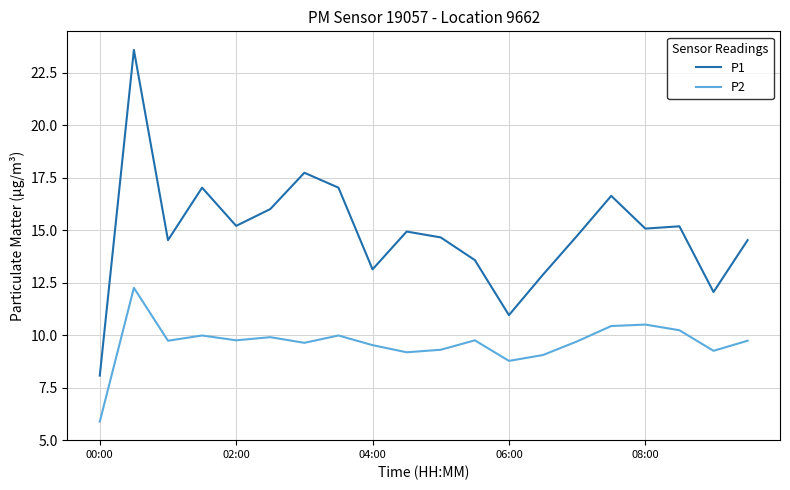

True or false: P1 and P2 intersect in this chart.

False